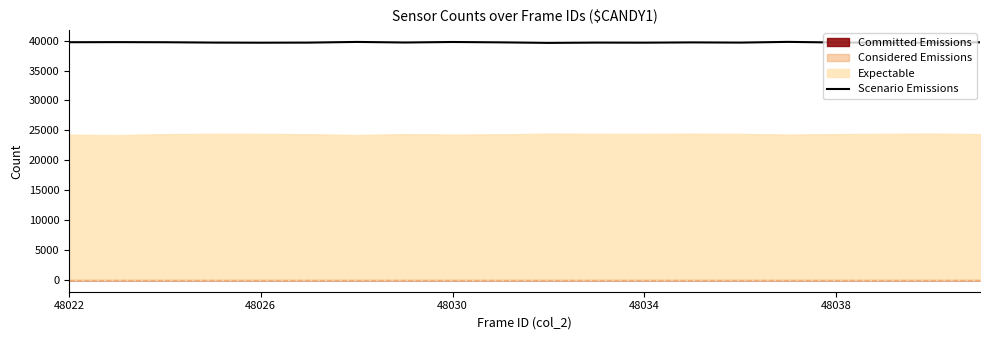

What is the difference between the maximum and minimum values?

165